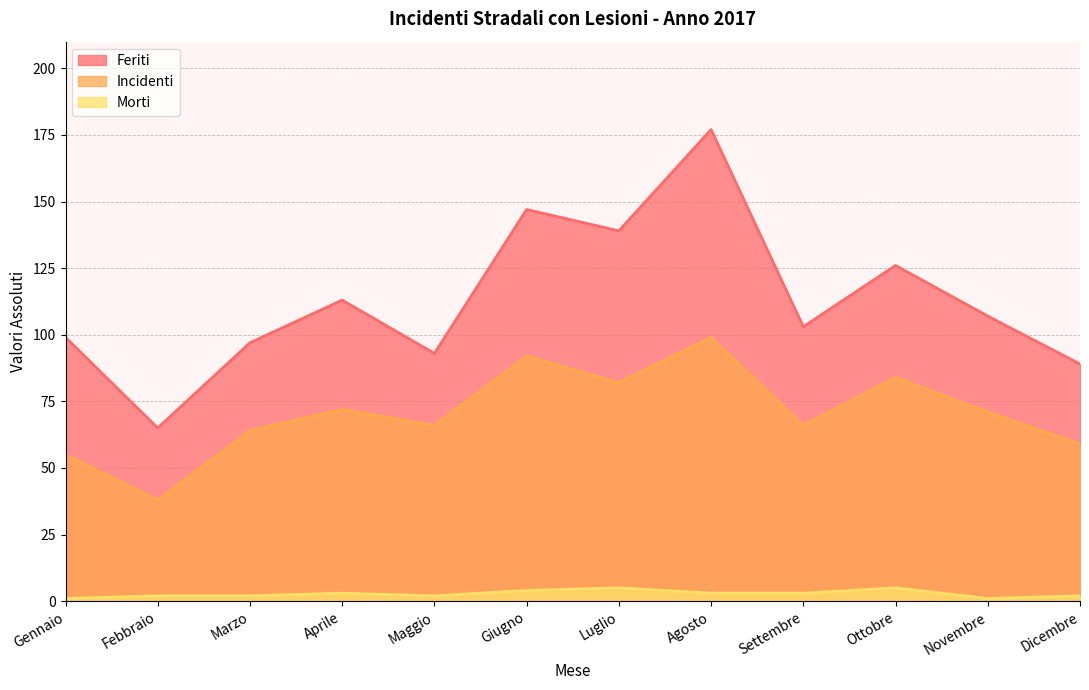

Rank the series by their maximum value, from highest to lowest.

Feriti, Incidenti, Morti